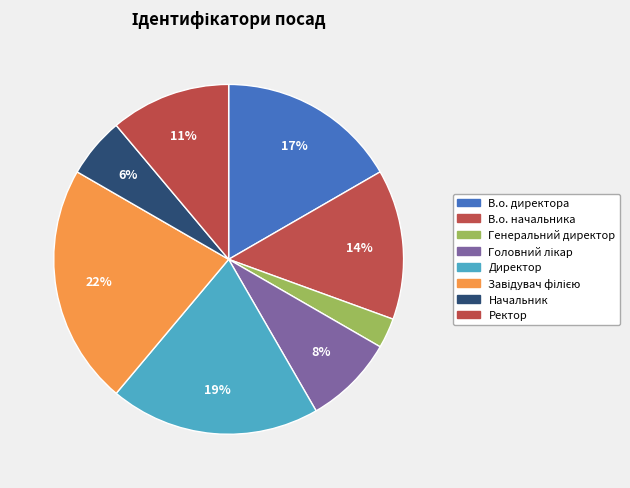

How many slices are in this pie chart?

8